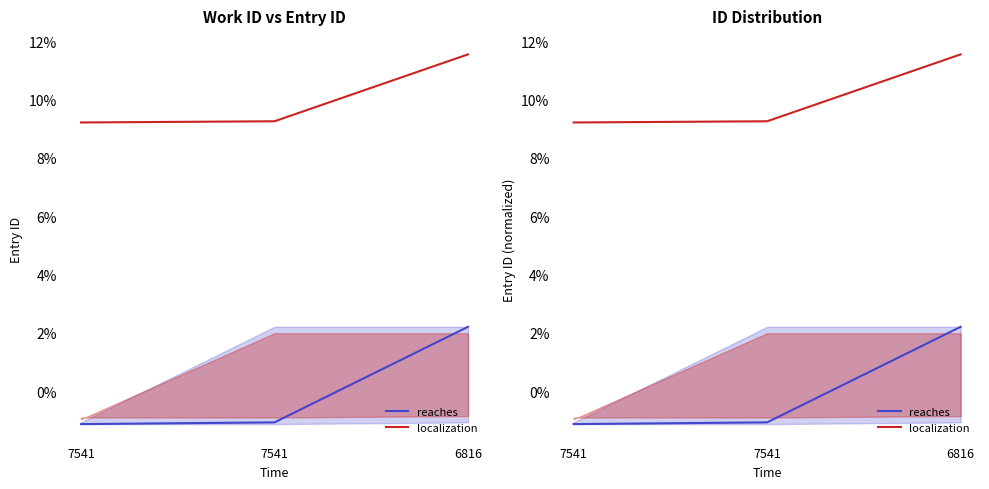

What is the value of the reaches point at the 3rd from the left?

2.2